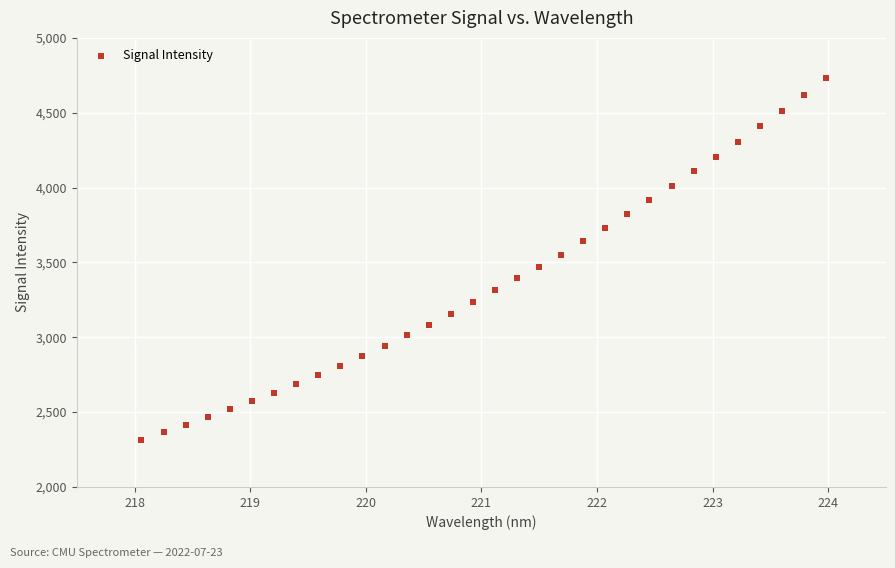

What is the range of X values (max minus min)?

5.9